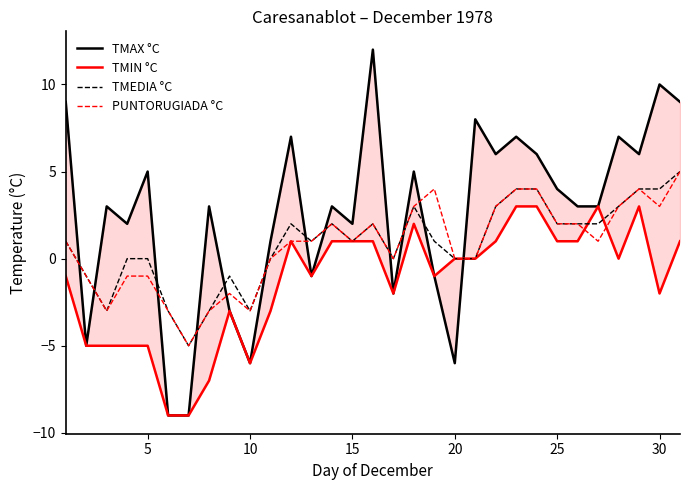

Which series has the largest total across all categories?

TMAX °C